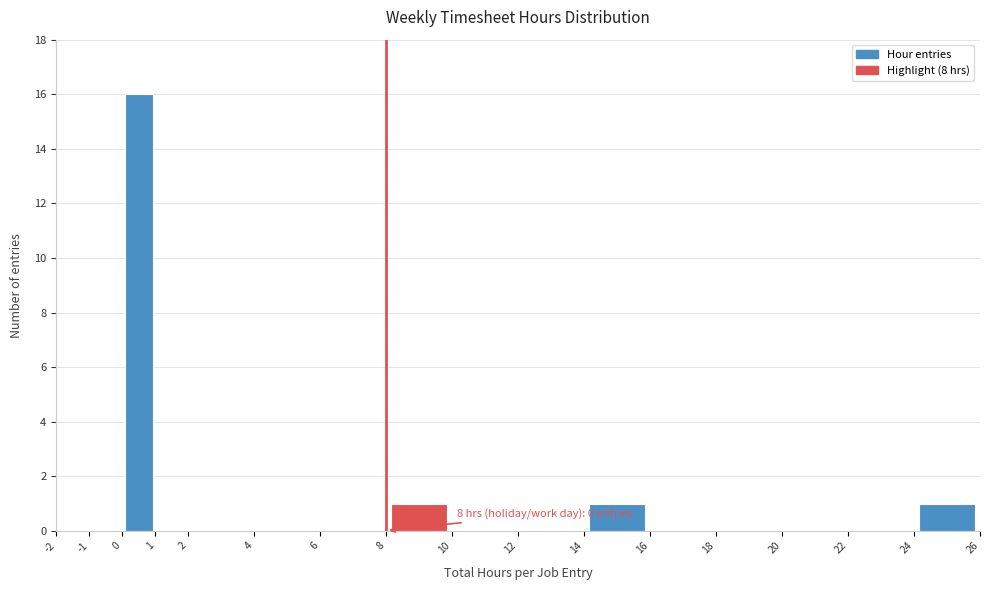

Over which range of the x-axis is the bar tallest?

0 to 1